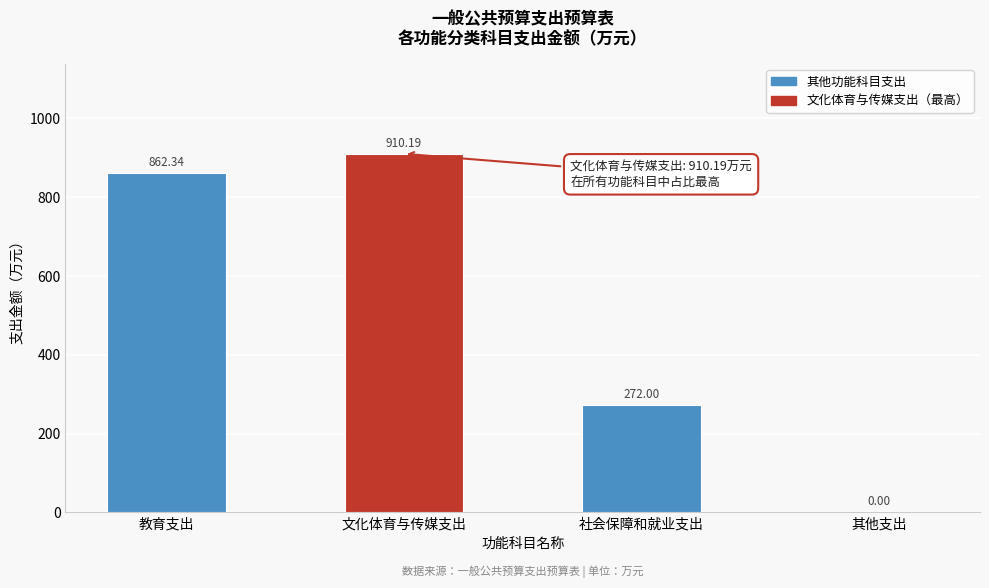

What is the change in value from 文化体育与传媒支出 to 社会保障和就业支出?

-638.2